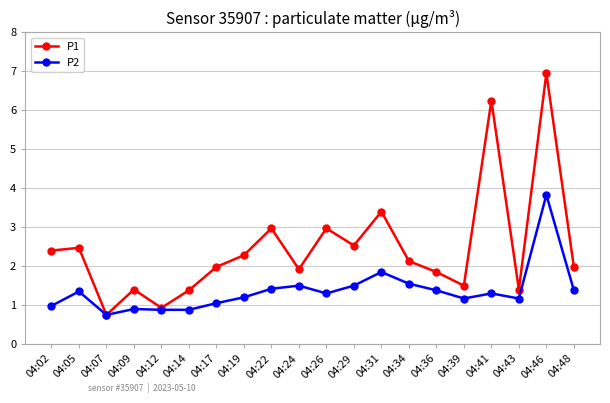

What is the difference between the highest and lowest values at 04:05?

1.1